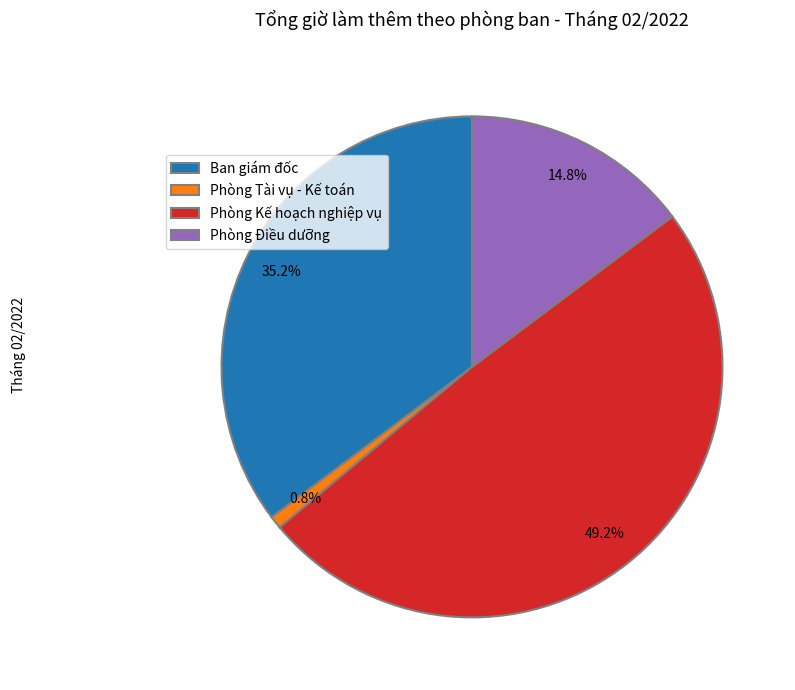

How many segments does this pie chart have?

4